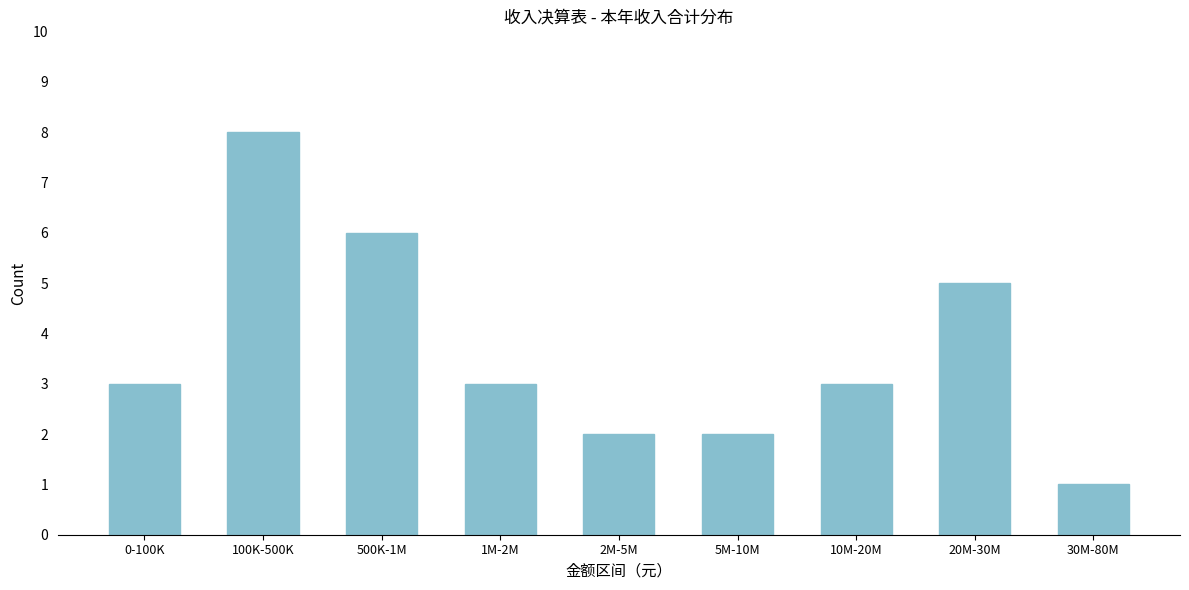

Reading left to right, transcribe all the data shown in this chart.

3	8	6	3	2	2	3	5	1